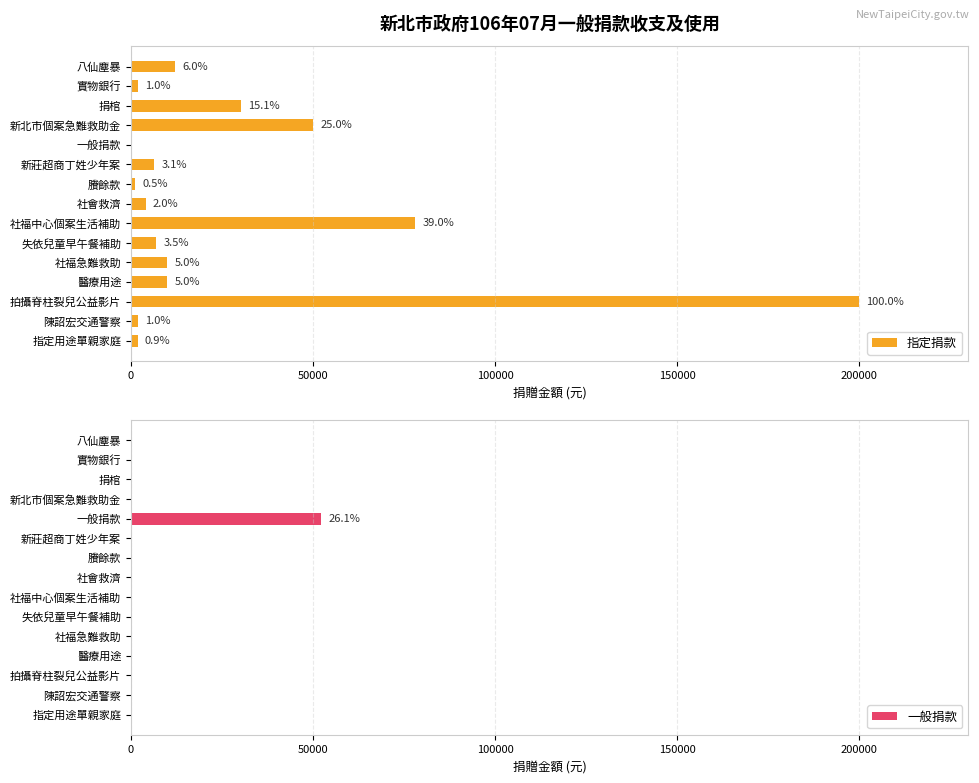

What is the sum of all 指定捐款 values?

414340